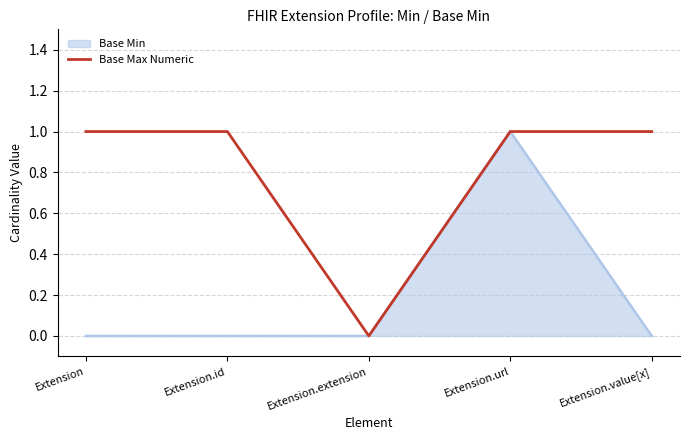

Which series has the largest total across all categories?

Base Max Numeric